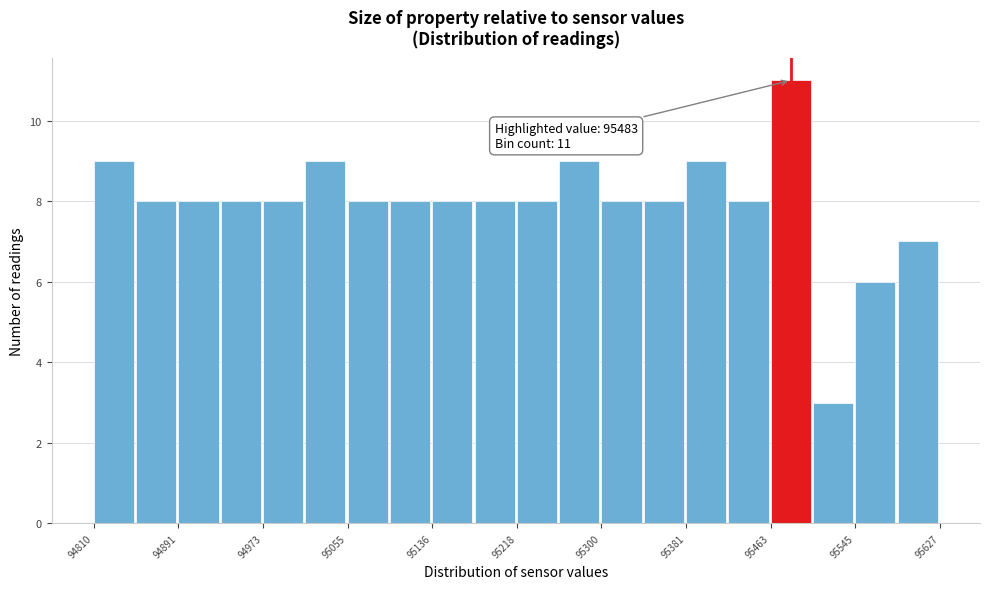

Which range on the x-axis has the tallest bar?

95460 to 95500